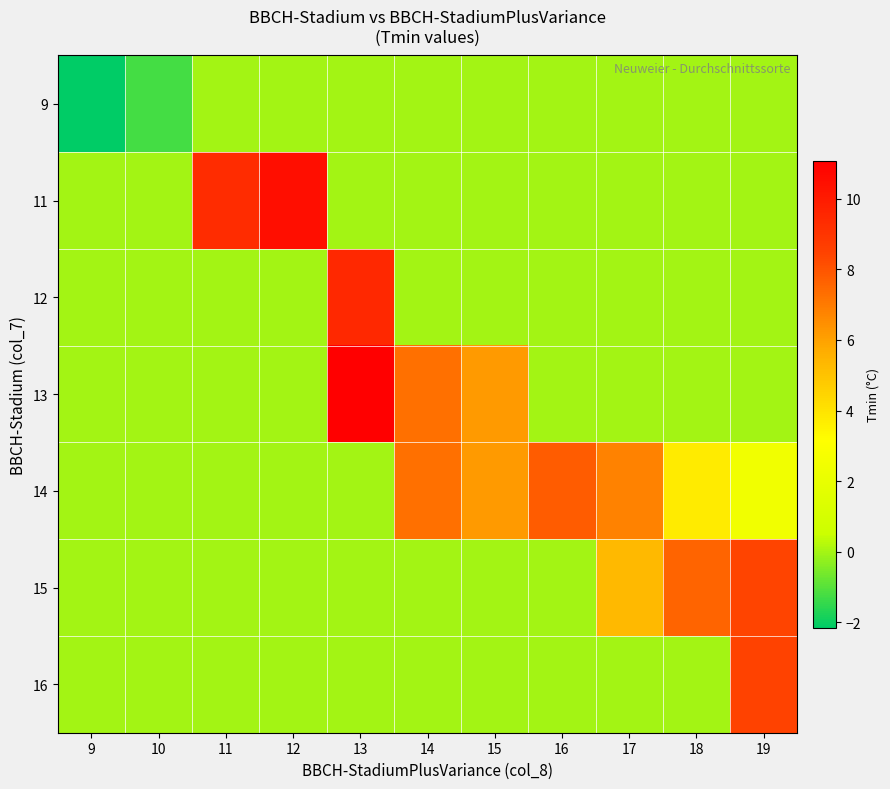

What is the spread (max minus min) of values at 16?

7.8